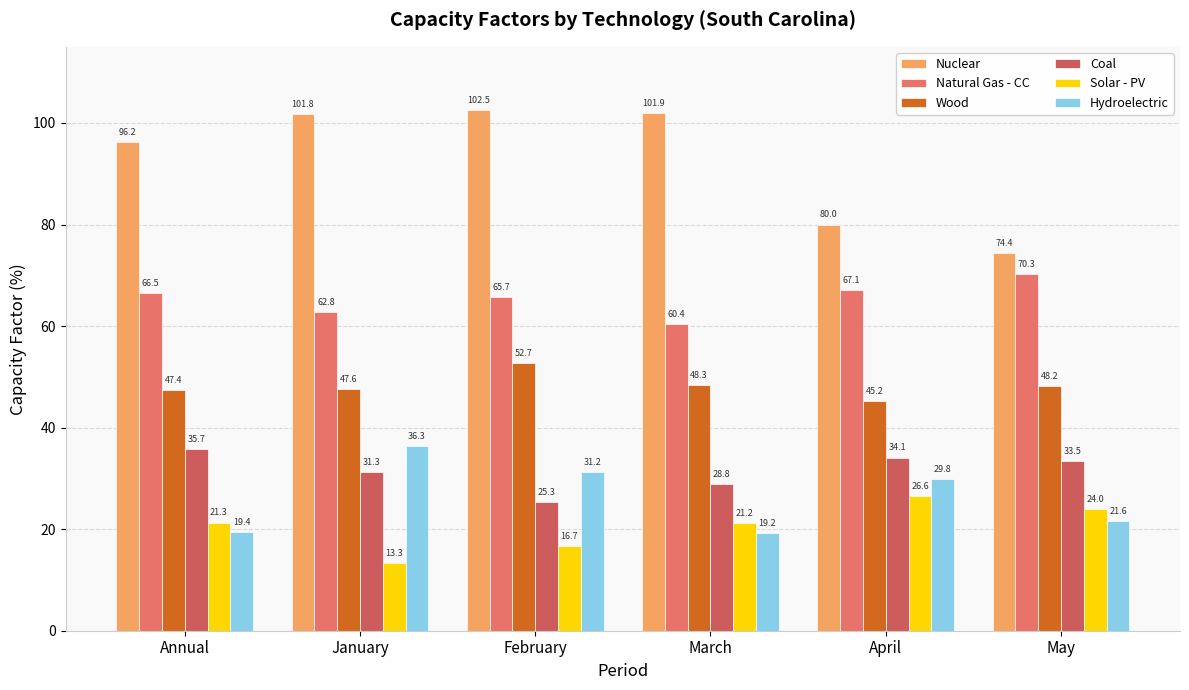

Reading left to right, extract all data points from this chart.

Nuclear: Annual=96.2	January=101.8	February=102.5	March=101.9	April=80.0	May=74.4
Natural Gas - CC: Annual=66.5	January=62.8	February=65.7	March=60.4	April=67.1	May=70.3
Wood: Annual=47.4	January=47.6	February=52.7	March=48.3	April=45.2	May=48.2
Coal: Annual=35.7	January=31.3	February=25.3	March=28.8	April=34.1	May=33.5
Solar - PV: Annual=21.3	January=13.3	February=16.7	March=21.2	April=26.6	May=24.0
Hydroelectric: Annual=19.4	January=36.3	February=31.2	March=19.2	April=29.8	May=21.6